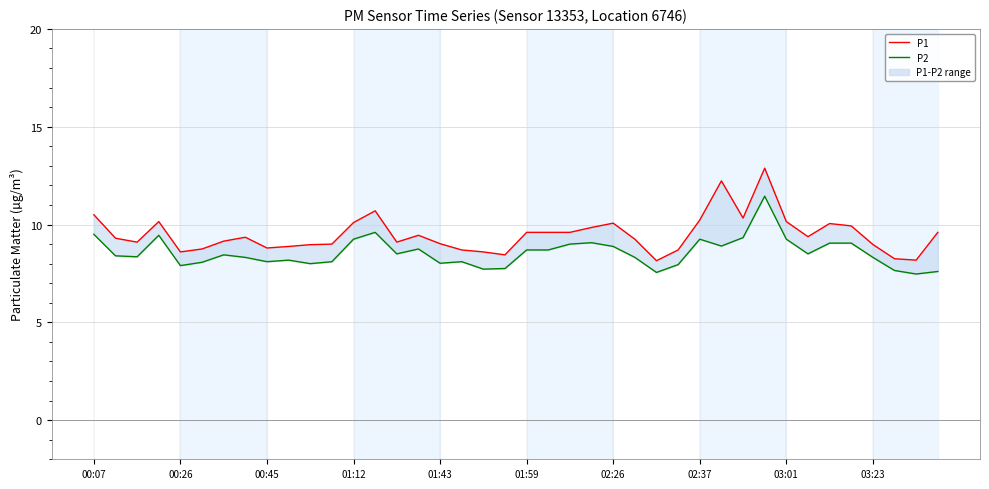

Is this an area chart (filled region under the line)?

No